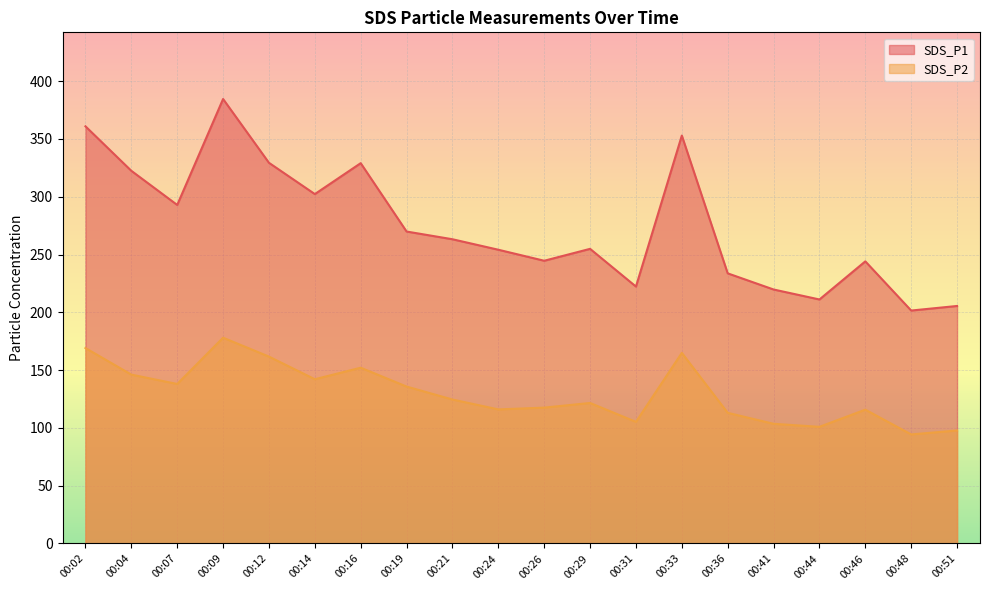

Is the value of SDS_P1 at 00:26 greater than the value of SDS_P2 at 00:48?

Yes